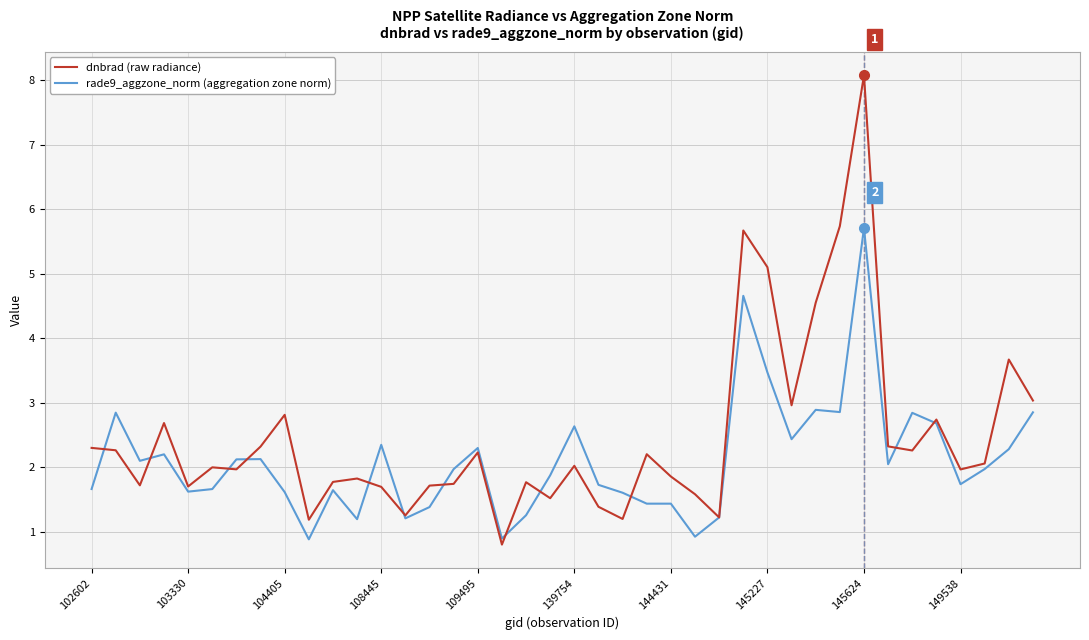

What is the smallest value displayed?

0.8